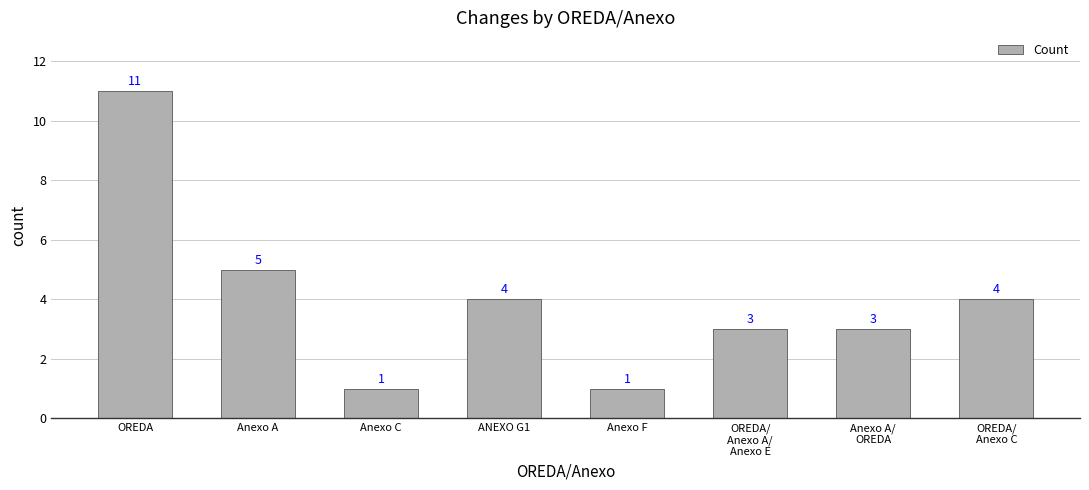

Does the chart contain any negative values?

No